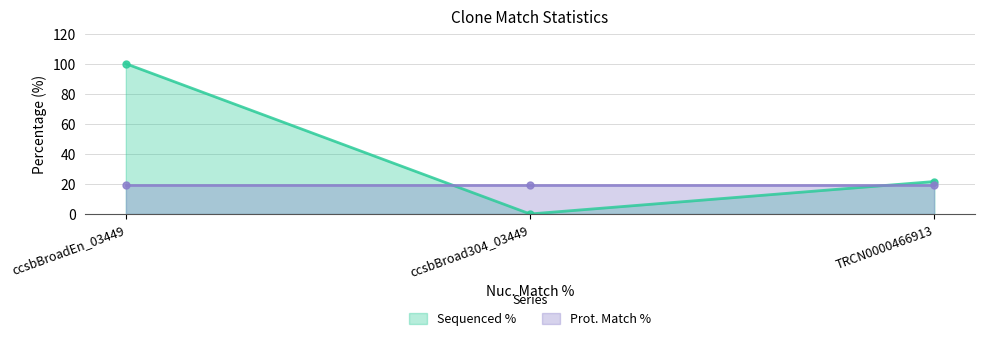

What is the label of the 2nd point from the left?

ccsbBroad304_03449